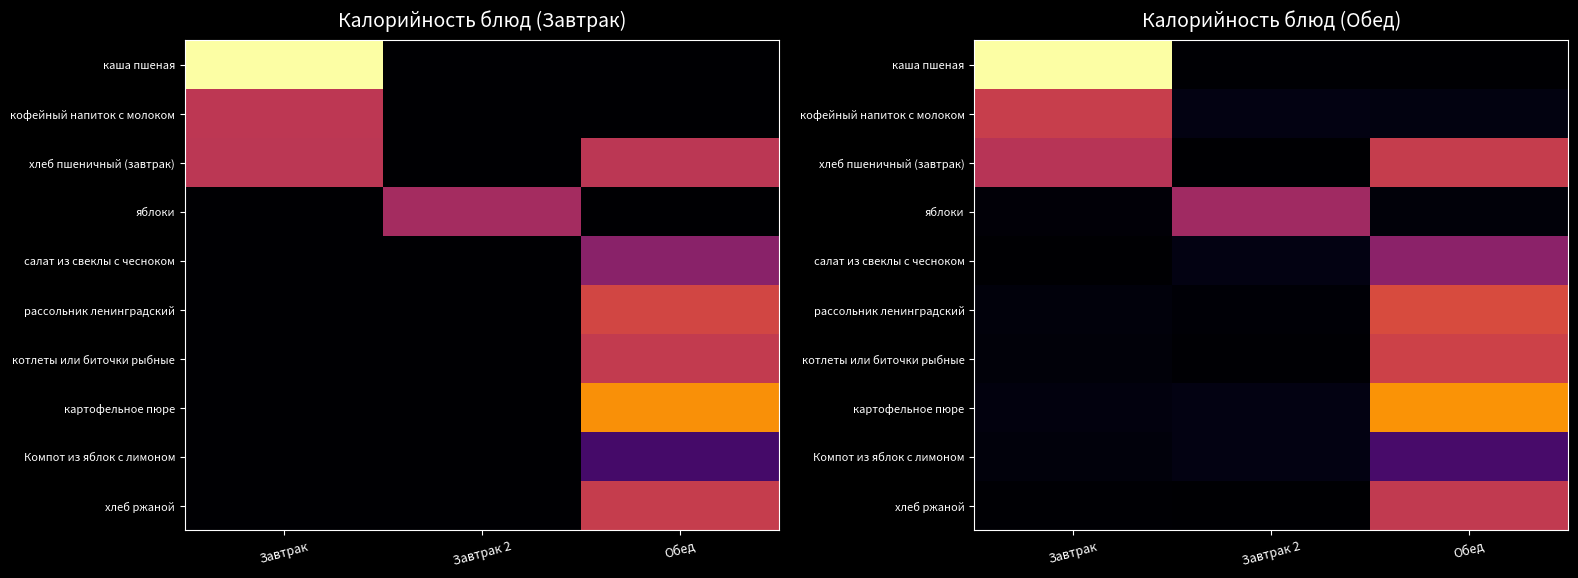

At how many categories does at least one series exceed 120?

2